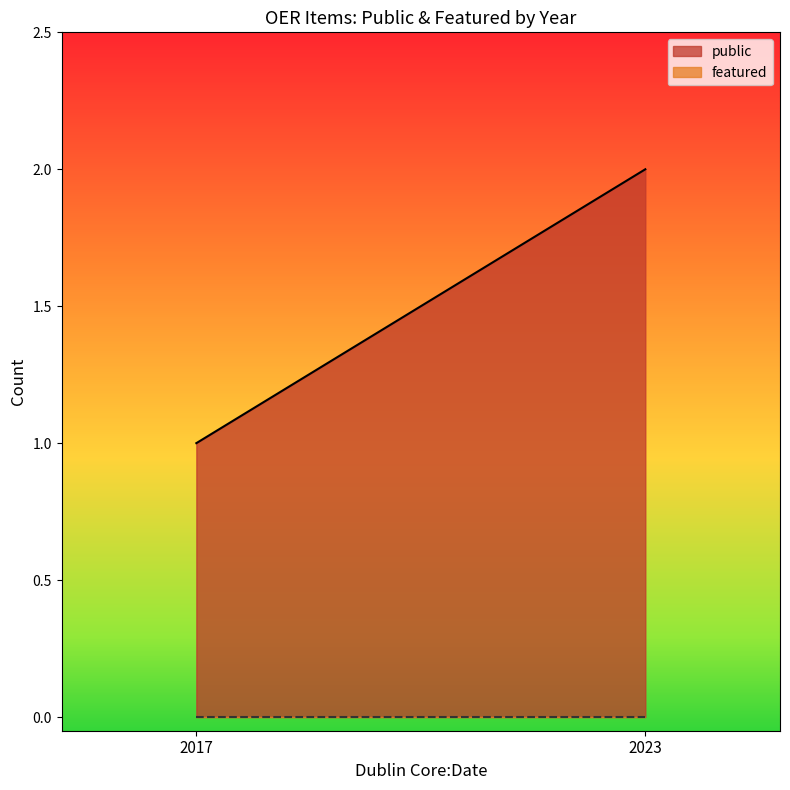

Which series has the widest spread of values?

public